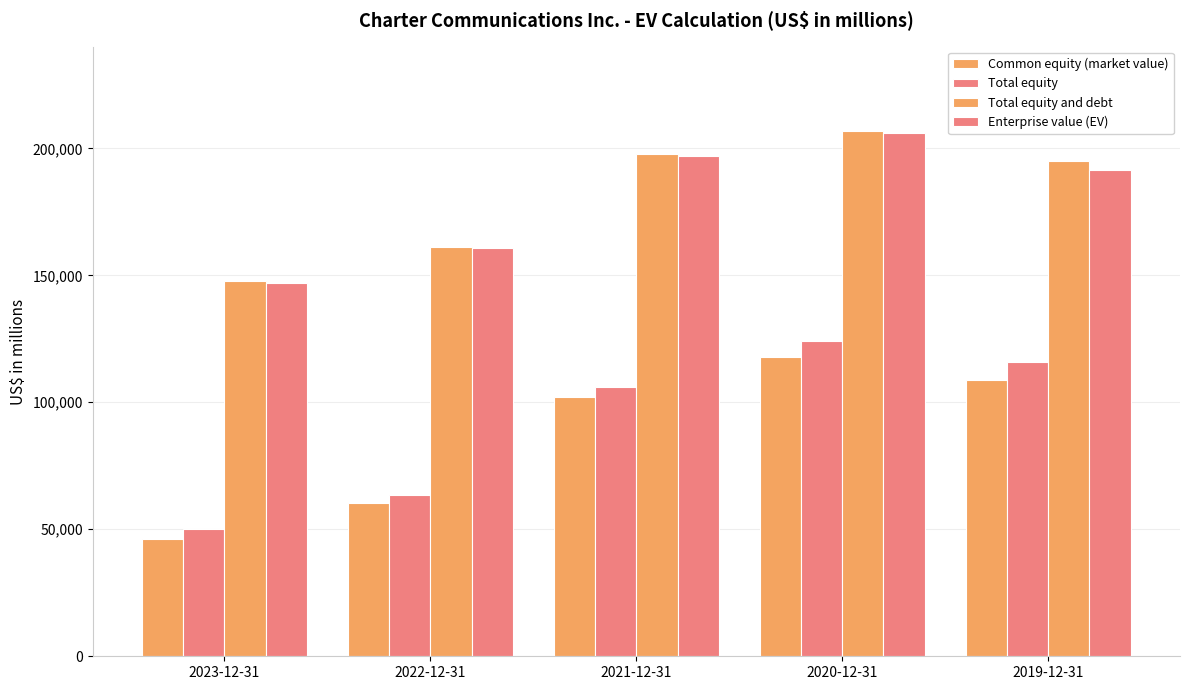

Which series has the largest total across all categories?

Total equity and debt